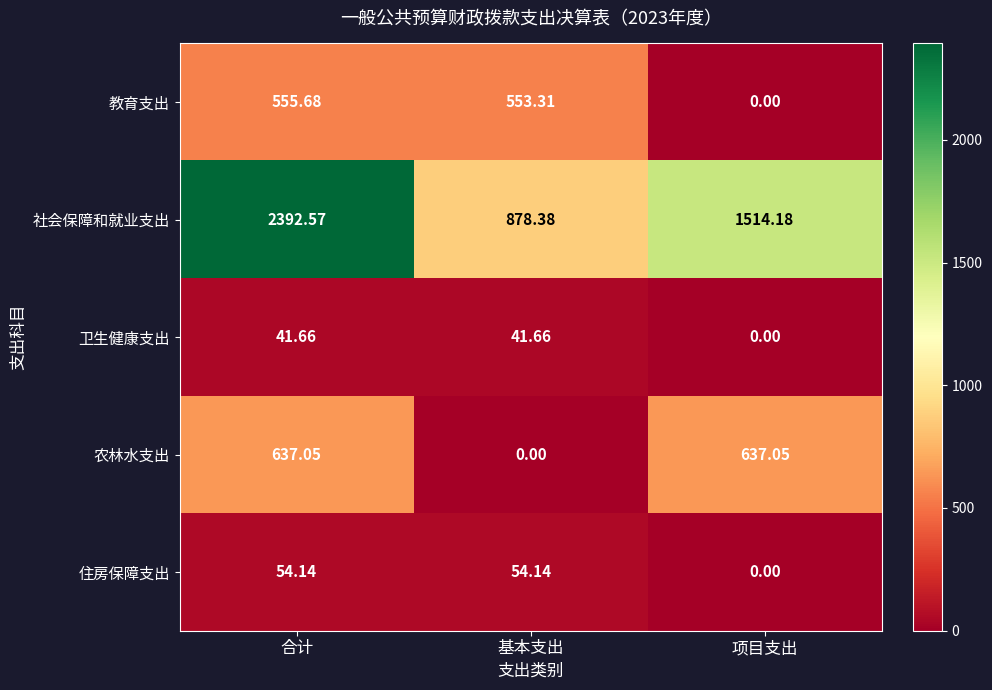

What is the total value across all series at 合计?

3681.1